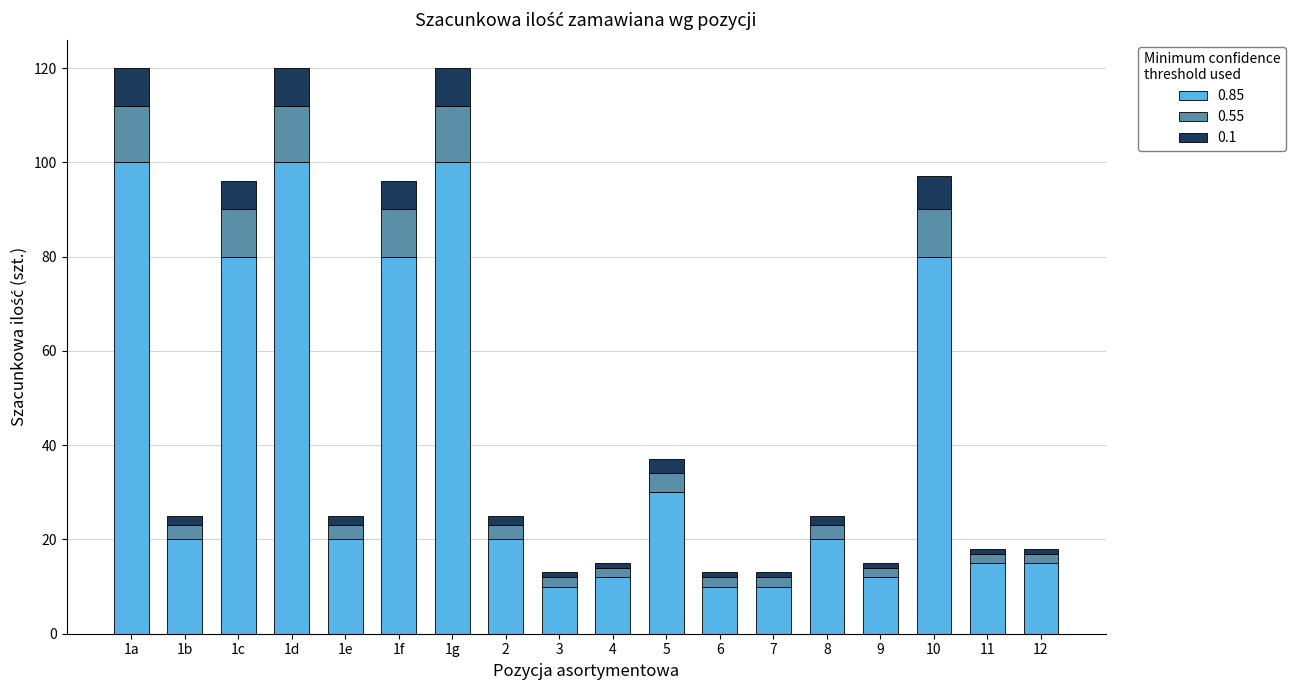

True or false: 0.85 has a value of 22 at 4.

False